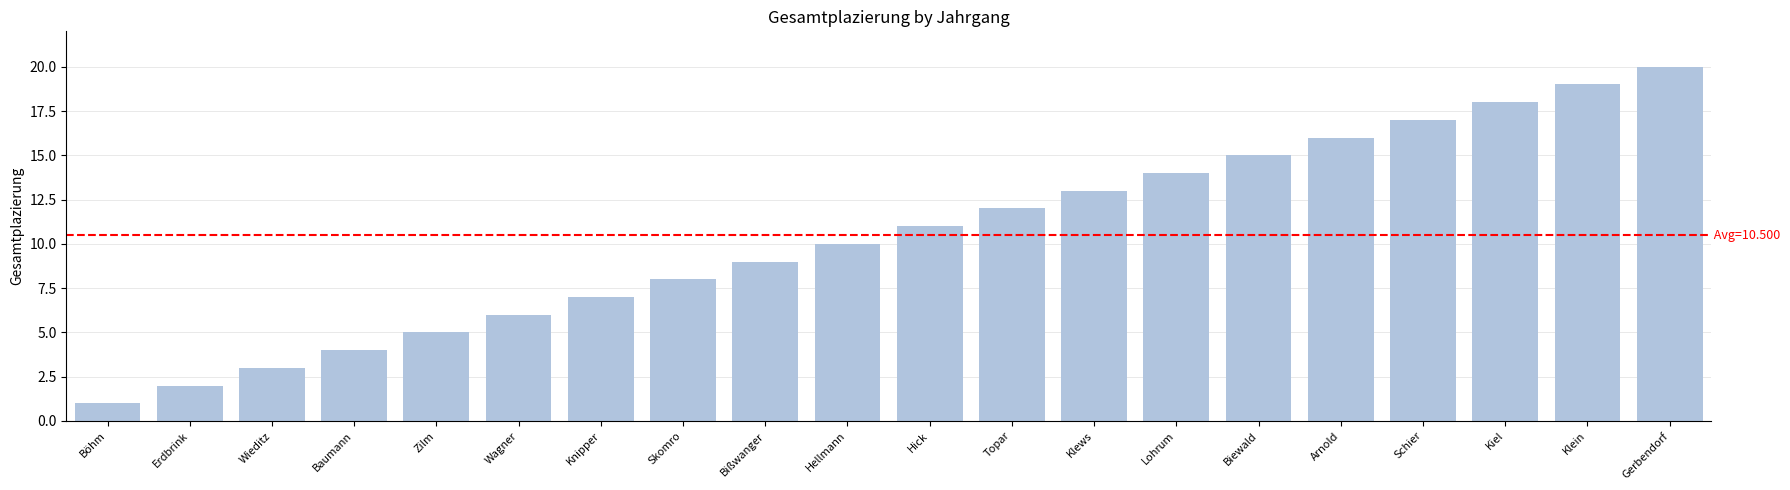

How many data points are less than 11?

10